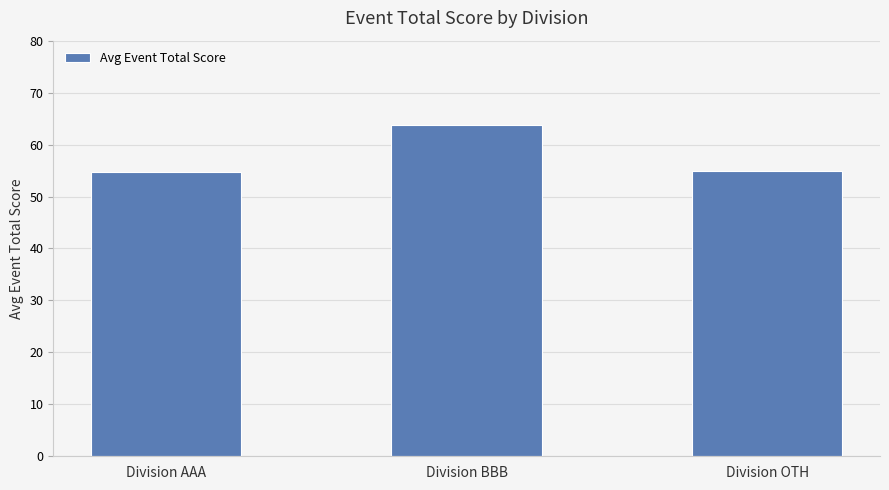

Which label corresponds to the largest value in the chart?

Division BBB